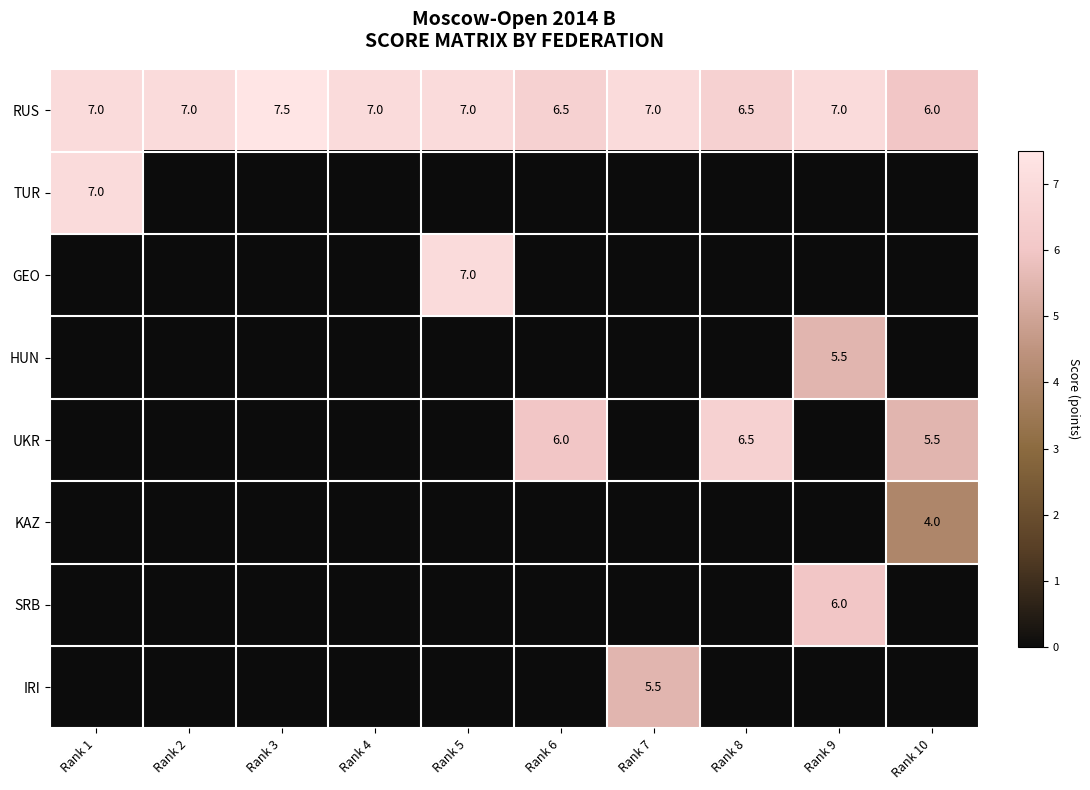

Is it true that TUR equals 2.7 at Rank 1?

False